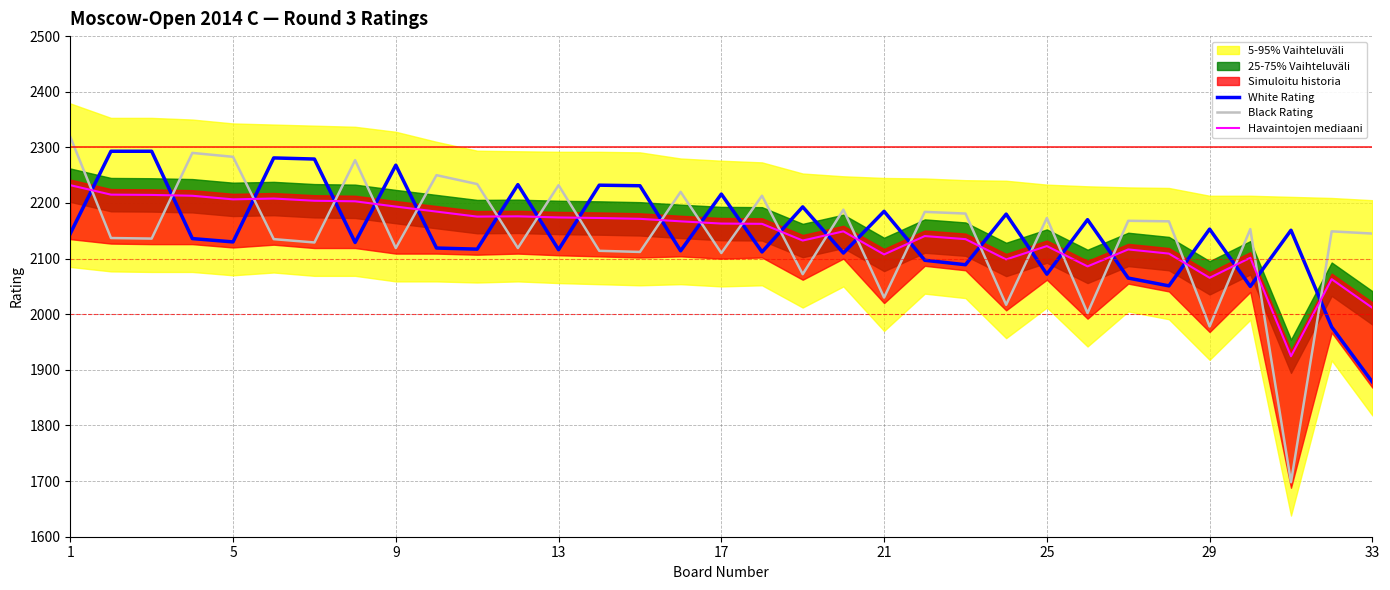

Reading left to right, extract all data points from this chart.

White Rating: 2145.0	2293.0	2293.0	2136.0	2130.0	2281.0	2279.0	2129.0	2268.0	2119.0	2117.0	2233.0	2116.0	2232.0	2231.0	2114.0	2216.0	2112.0	2193.0	2110.0	2185.0	2097.0	2089.0	2180.0	2072.0	2170.0	2065.0	2051.0	2153.0	2050.0	2151.0	1977.0	1878.0
Black Rating: 2319.0	2137.0	2136.0	2290.0	2283.0	2135.0	2129.0	2277.0	2119.0	2250.0	2234.0	2119.0	2232.0	2114.0	2112.0	2220.0	2110.0	2213.0	2072.0	2188.0	2030.0	2184.0	2181.0	2017.0	2173.0	2002.0	2168.0	2167.0	1978.0	2153.0	1698.0	2149.0	2145.0
Havaintojen mediaani: 2232.0	2215.0	2214.5	2213.0	2206.5	2208.0	2204.0	2203.0	2193.5	2184.5	2175.5	2176.0	2174.0	2173.0	2171.5	2167.0	2163.0	2162.5	2132.5	2149.0	2107.5	2140.5	2135.0	2098.5	2122.5	2086.0	2116.5	2109.0	2065.5	2101.5	1924.5	2063.0	2011.5